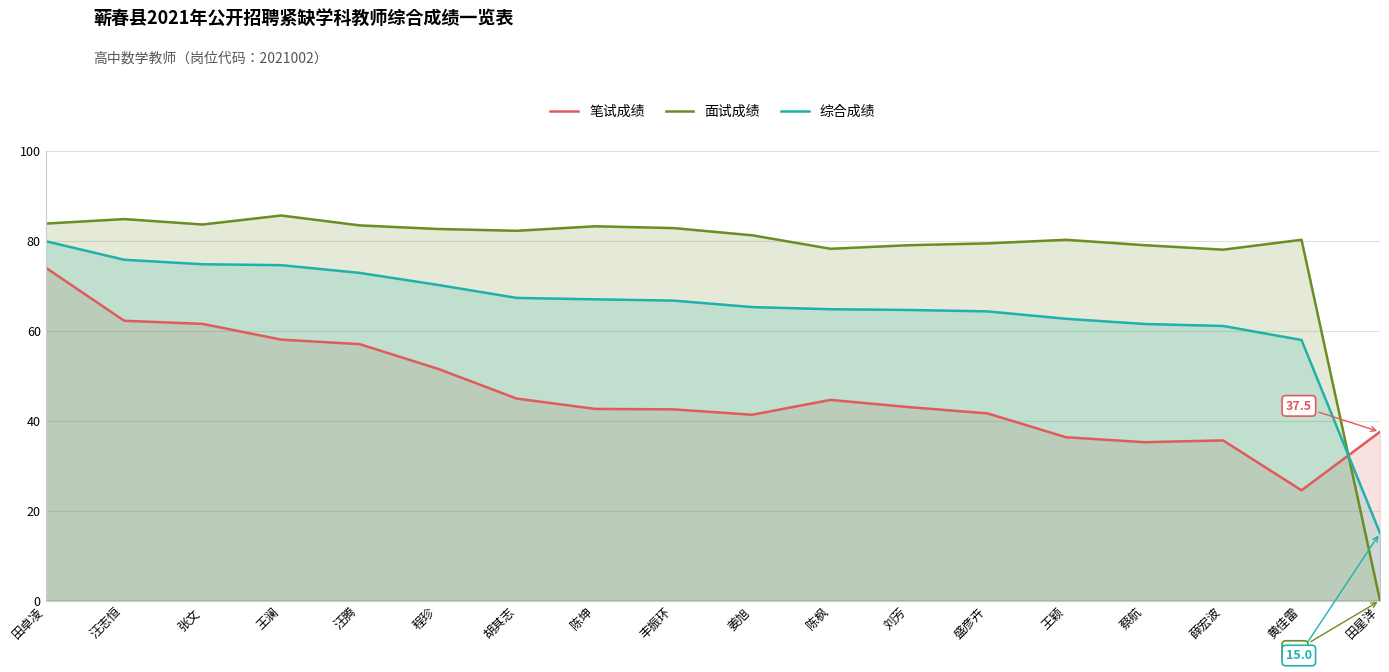

Reading left to right, what are all the values shown in this chart?

笔试成绩: 田卓凌=74.0	汪志恒=62.2	张文=61.5	王澜=58.0	汪腾=57.0	程珍=51.5	胡其志=44.9	陈坤=42.6	丰振环=42.5	姜旭=41.3	陈枫=44.6	刘芳=43.0	盛彦卉=41.6	王颖=36.3	蔡航=35.2	薛宏波=35.6	黄佳雷=24.5	田星洋=37.5
面试成绩: 田卓凌=83.8	汪志恒=84.8	张文=83.6	王澜=85.6	汪腾=83.4	程珍=82.6	胡其志=82.2	陈坤=83.2	丰振环=82.8	姜旭=81.2	陈枫=78.2	刘芳=79.0	盛彦卉=79.4	王颖=80.2	蔡航=79.0	薛宏波=78.0	黄佳雷=80.2	田星洋=0.0
综合成绩: 田卓凌=79.9	汪志恒=75.8	张文=74.8	王澜=74.6	汪腾=72.8	程珍=70.2	胡其志=67.3	陈坤=67.0	丰振环=66.7	姜旭=65.2	陈枫=64.8	刘芳=64.6	盛彦卉=64.3	王颖=62.6	蔡航=61.5	薛宏波=61.0	黄佳雷=57.9	田星洋=15.0